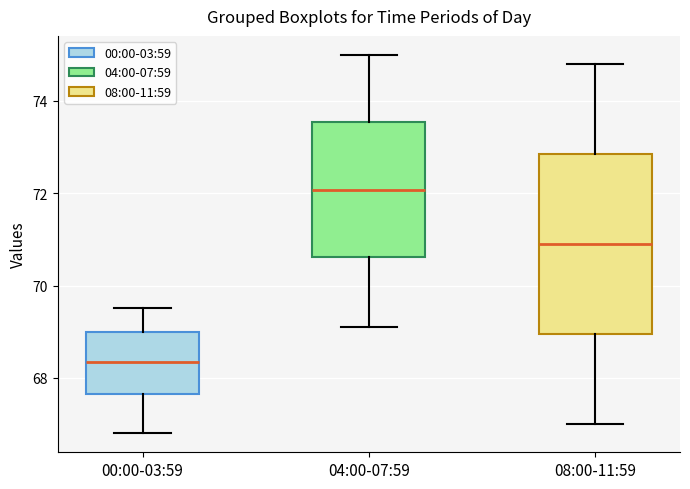

Reading left to right, transcribe this box plot: for each box, give where its median line is, the range the box spans, and where its two whiskers end, as read against the y-axis. The values are not printed on the chart, so give them approximately, as read against the axis.

00:00-03:59: median 68.4, box 67.6 to 69.0, whiskers 66.8 to 69.6
04:00-07:59: median 72.0, box 70.6 to 73.6, whiskers 69.2 to 75.0
08:00-11:59: median 71.0, box 69.0 to 72.8, whiskers 67.0 to 74.8